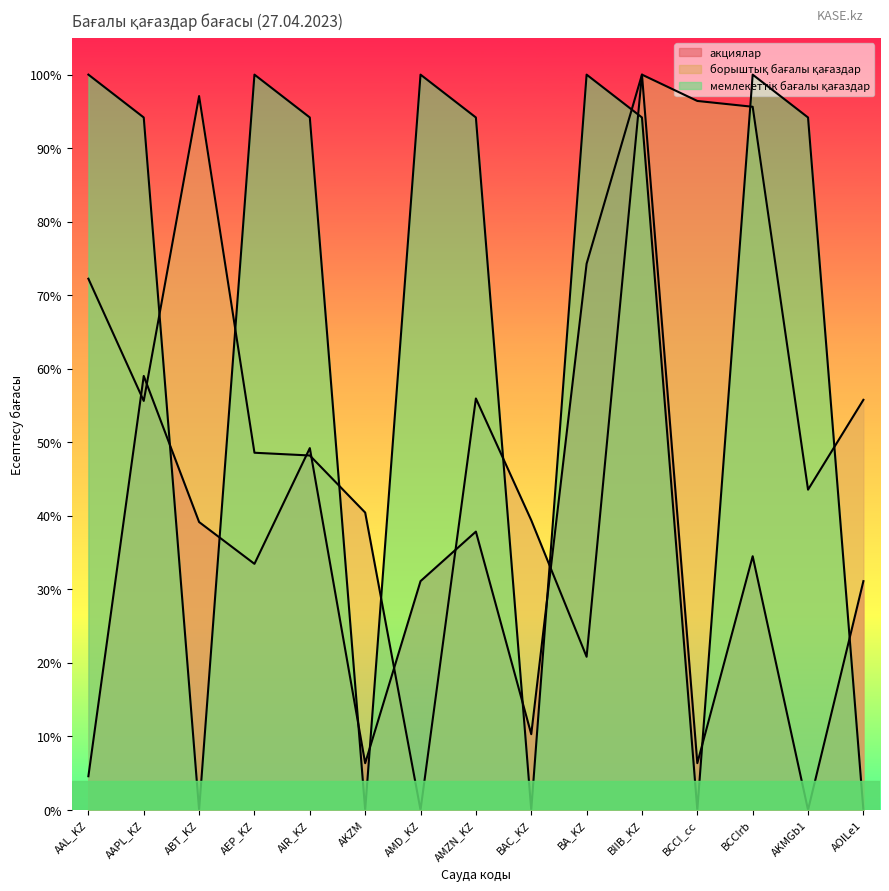

What are all the series names shown in the legend?

акциялар, борыштық бағалы қағаздар, мемлекеттік бағалы қағаздар